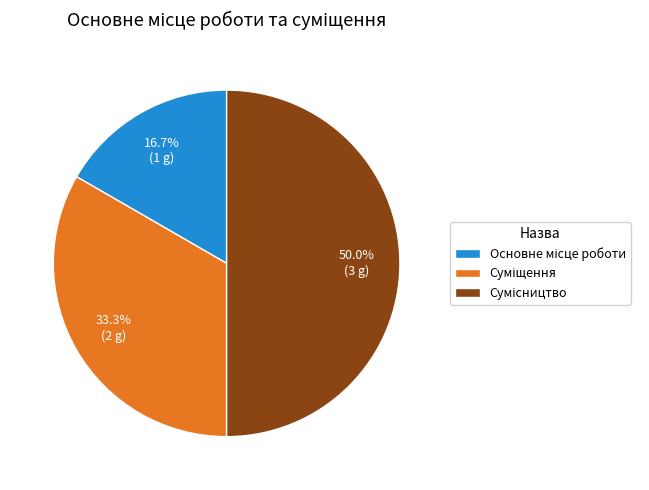

To the nearest percent, what is the difference between the largest and smallest slice percentages?

33%